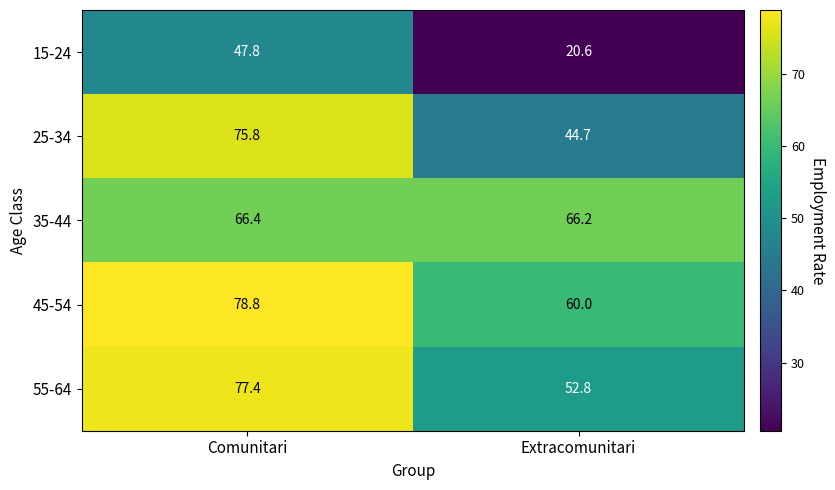

What is the sum of all 15-24 values?

68.4